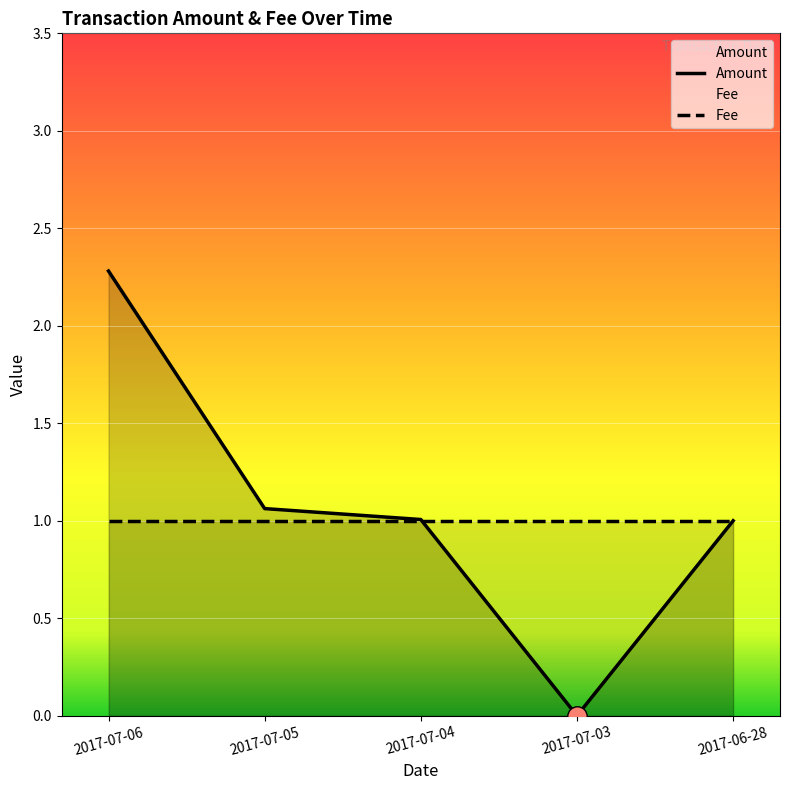

Rank the categories by Amount value from highest to lowest.

2017-07-06, 2017-07-05, 2017-07-04, 2017-06-28, 2017-07-03